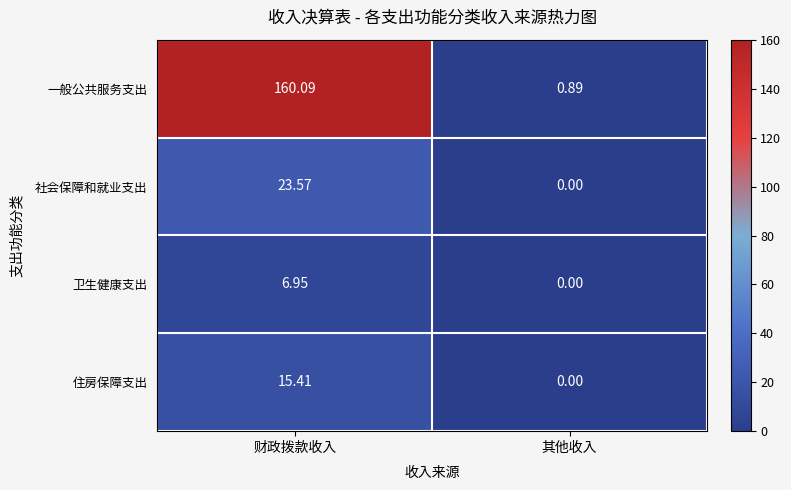

Which category has the highest value in the 住房保障支出 series?

财政拨款收入